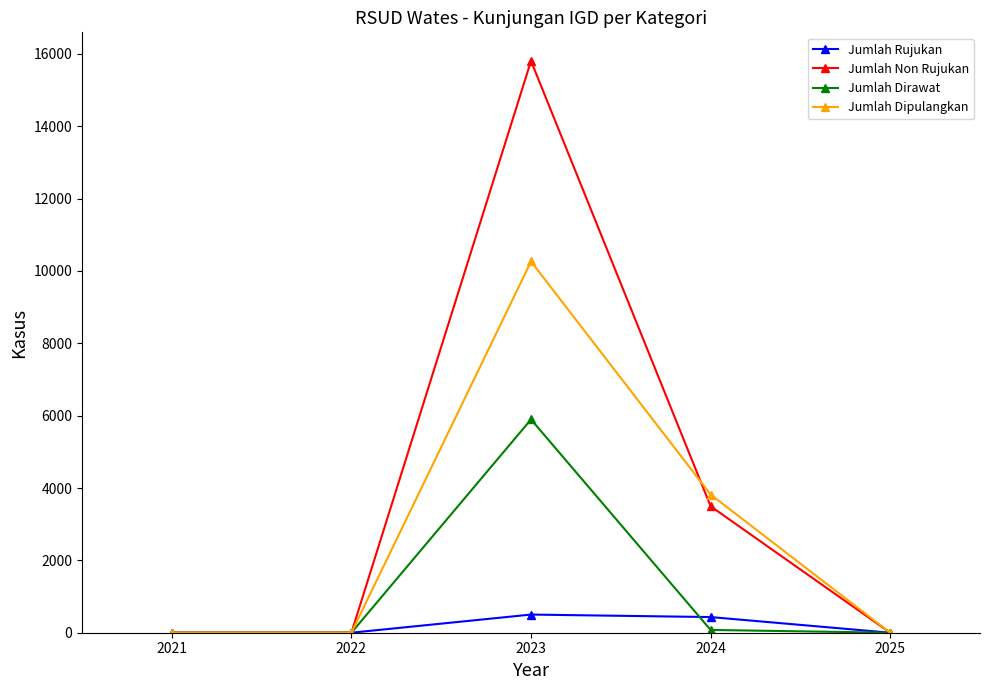

What is the total value across all series at 2023?

32468